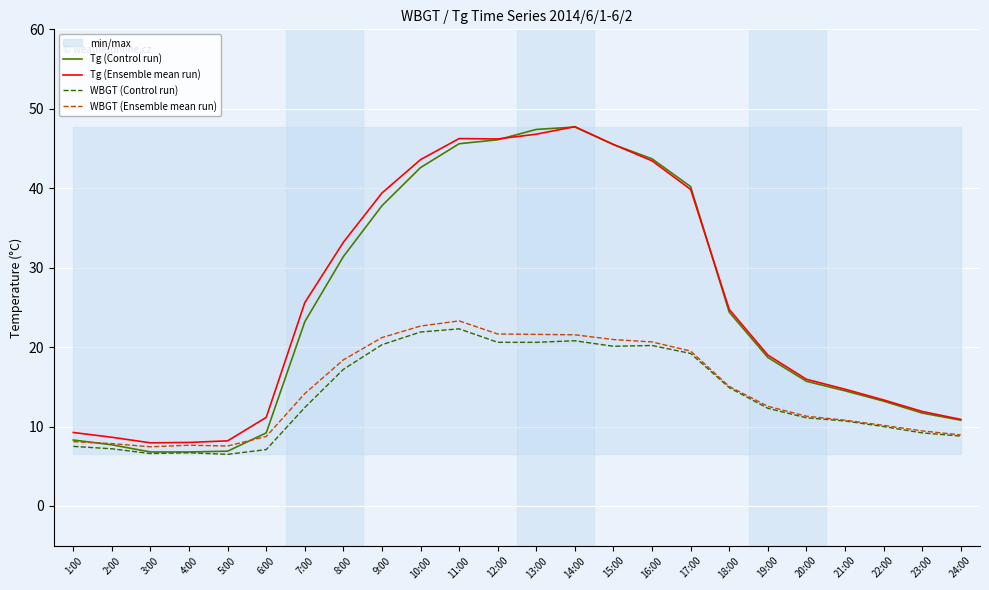

Read the WBGT (Control run) value at 13:00.

20.6